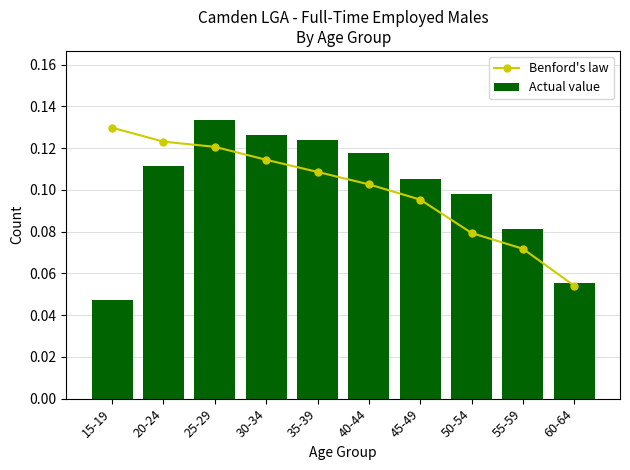

Where is Actual value nearest to the value 0?

15-19